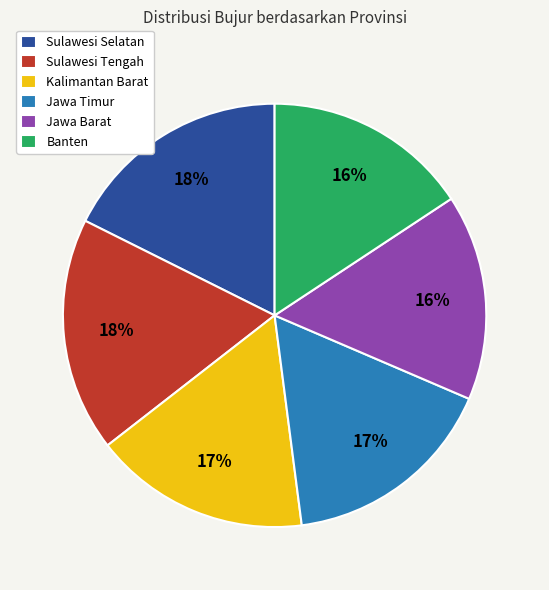

Do Banten and Kalimantan Barat together represent more than half of the pie?

No